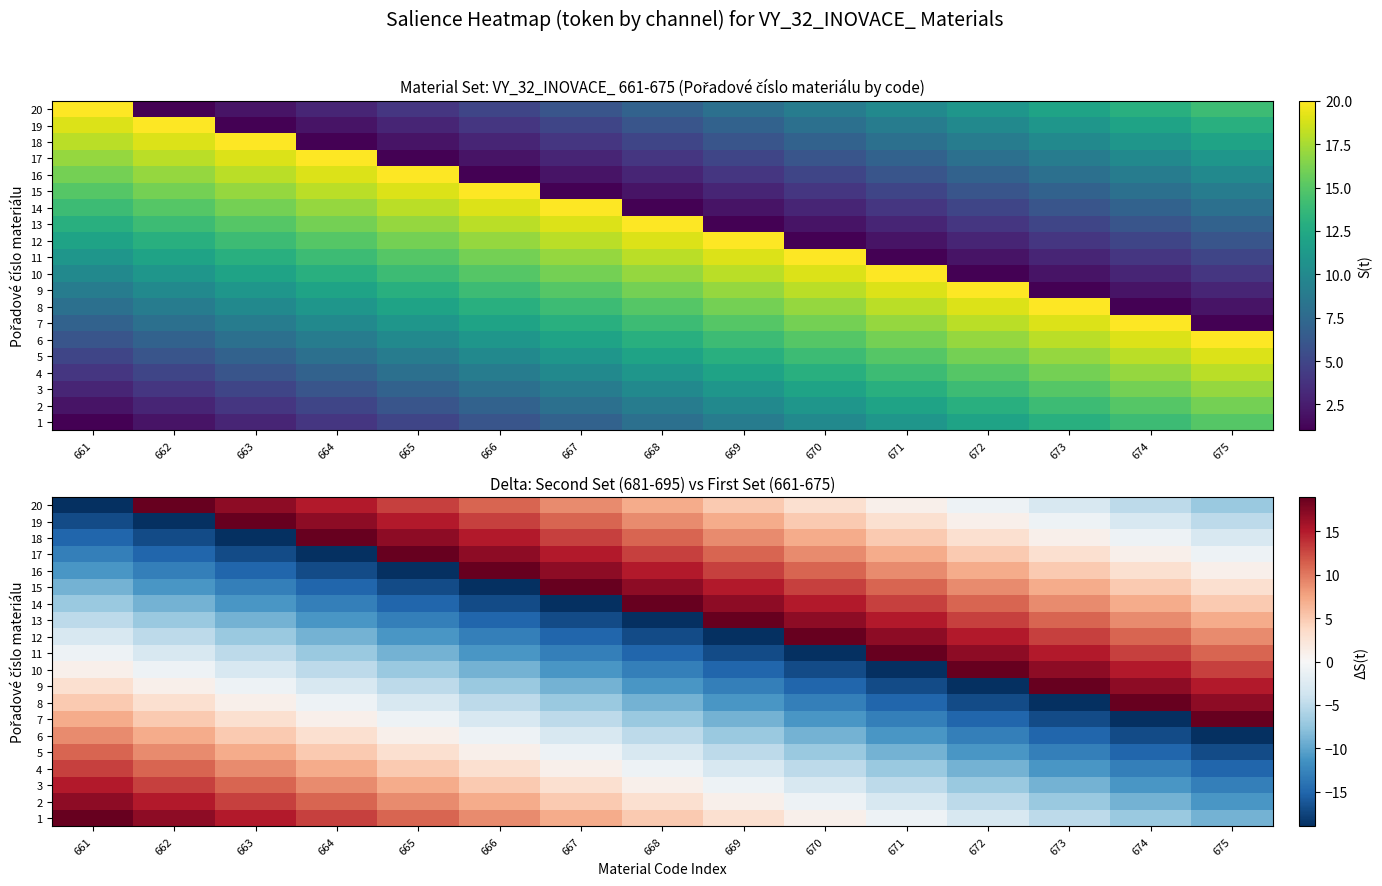

The value of 19 at 667 is 3. True or false?

False